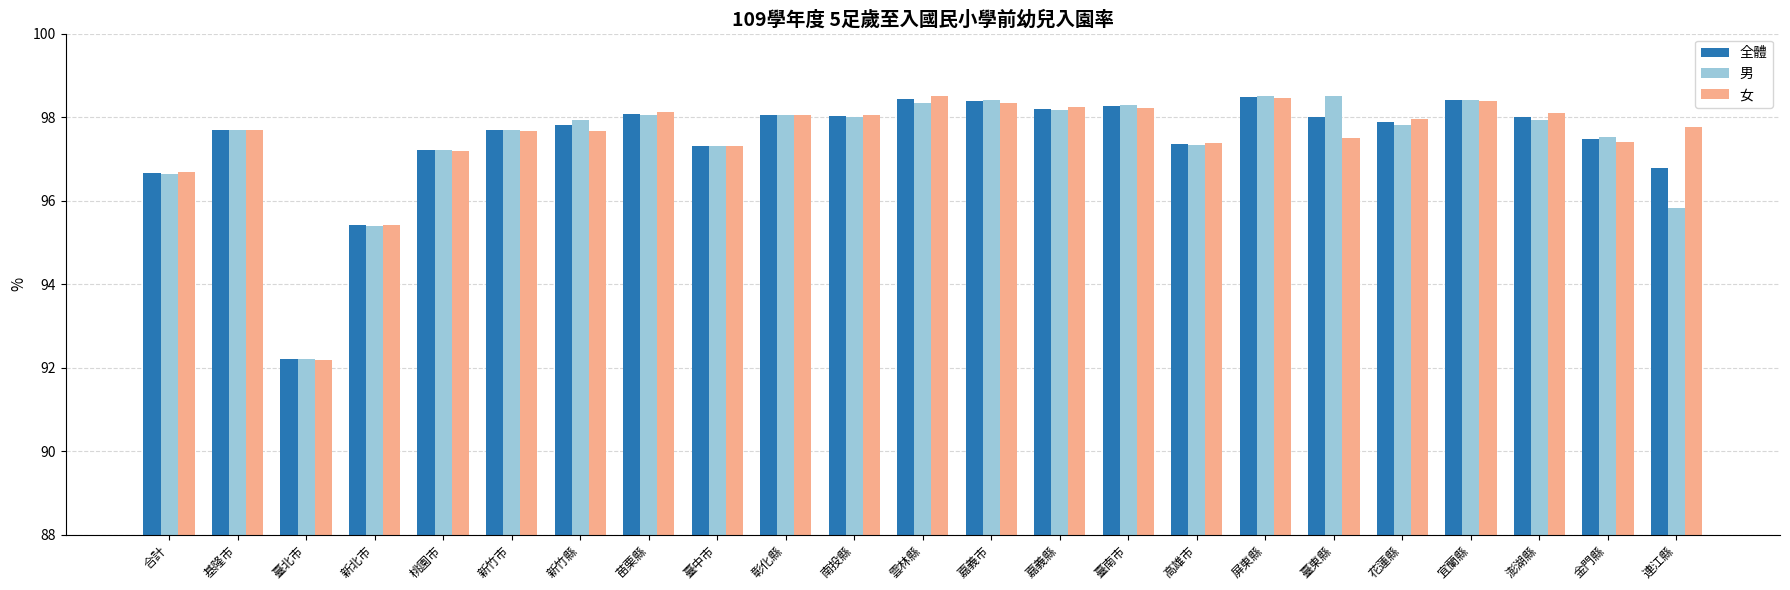

True or false: 全體 has a value of 44.7 at 新竹縣.

False